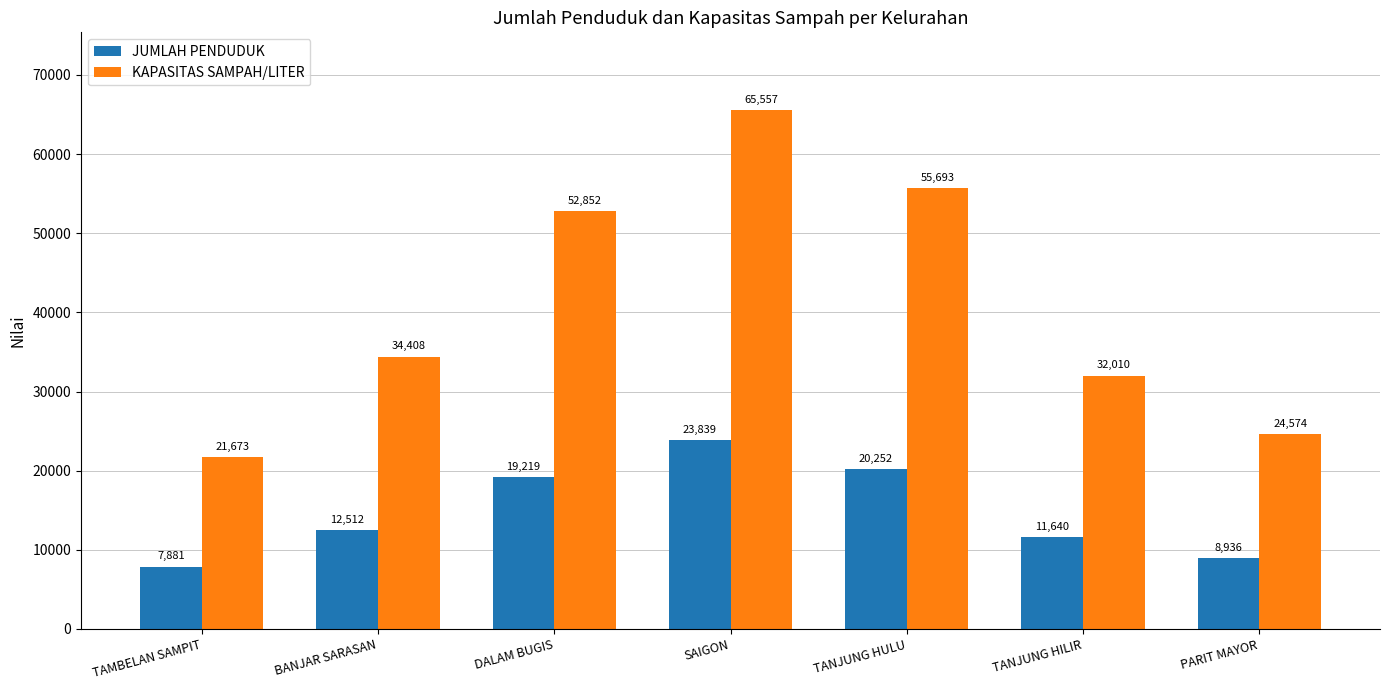

Which series has the largest range (max minus min)?

KAPASITAS SAMPAH/LITER